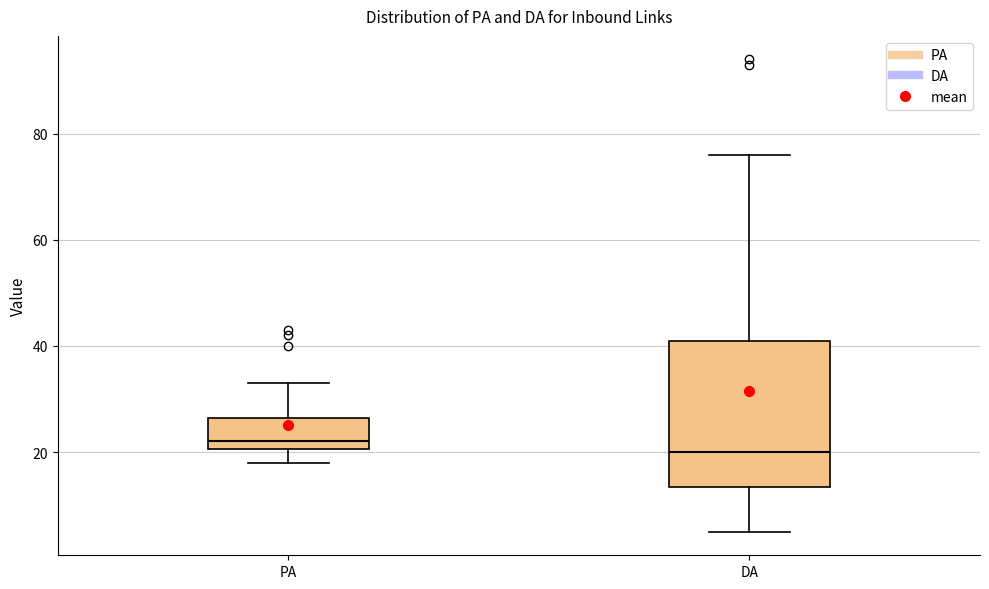

Which box is the tallest, from its lower edge to its upper edge?

DA